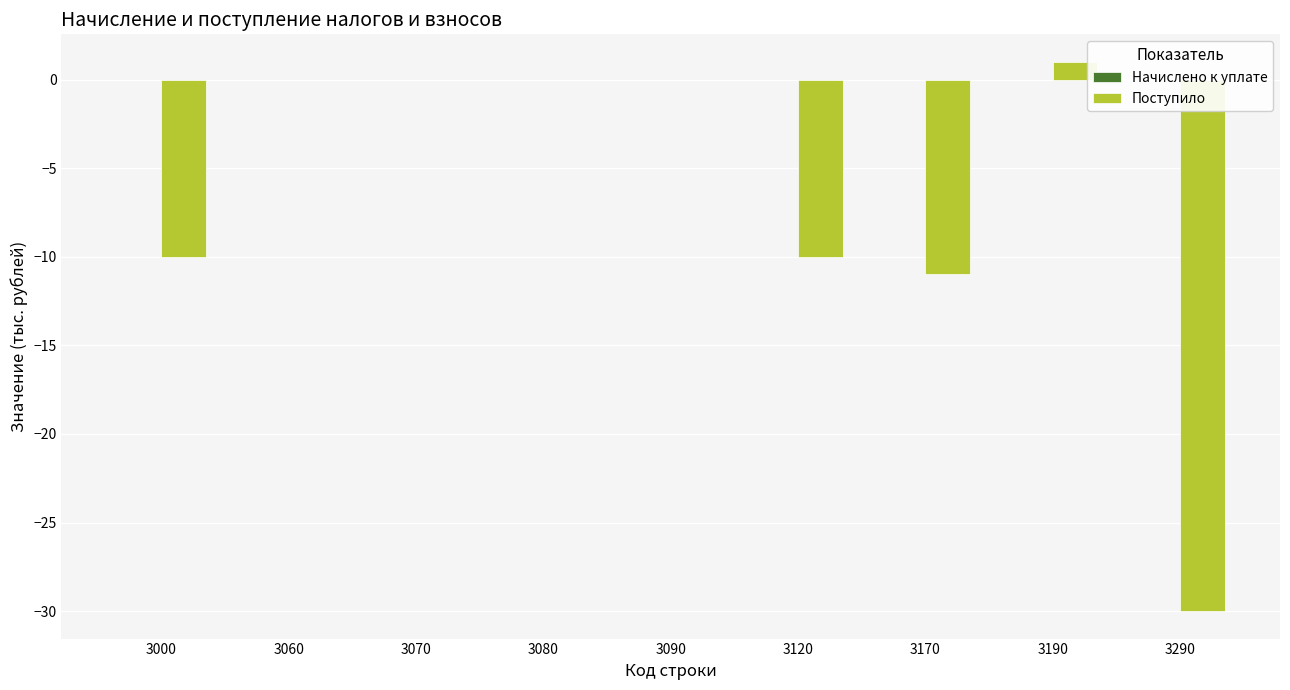

True or false: the data shows 0 at 3090.

True